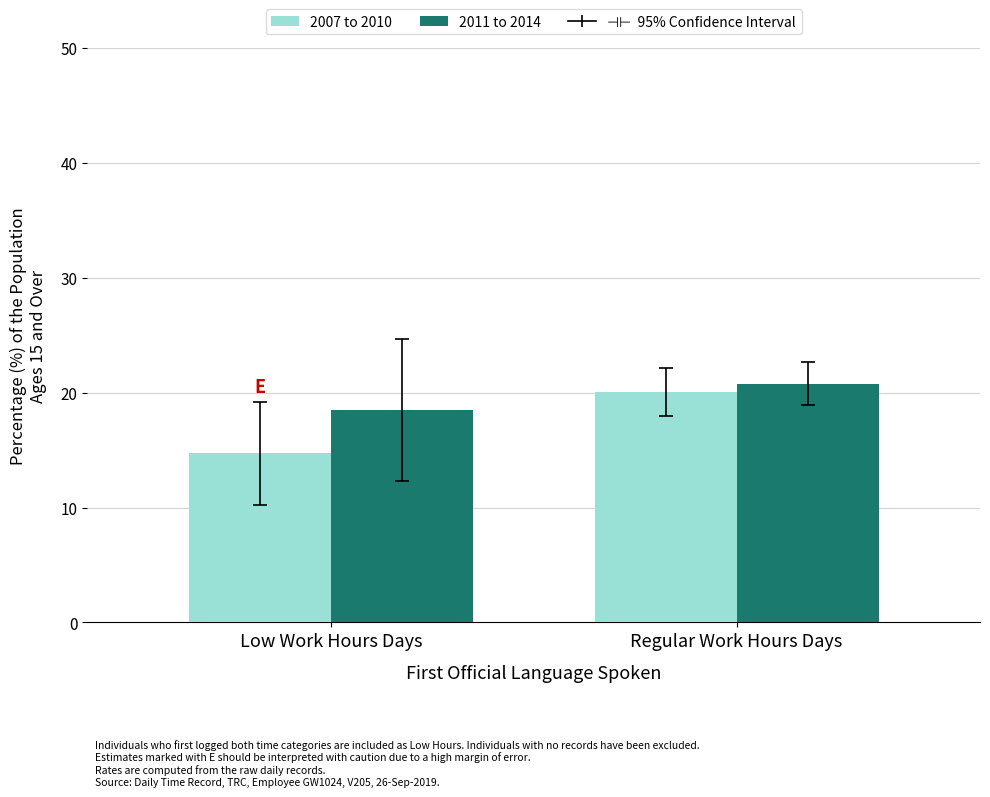

What position from the right is Regular Work Hours Days?

1